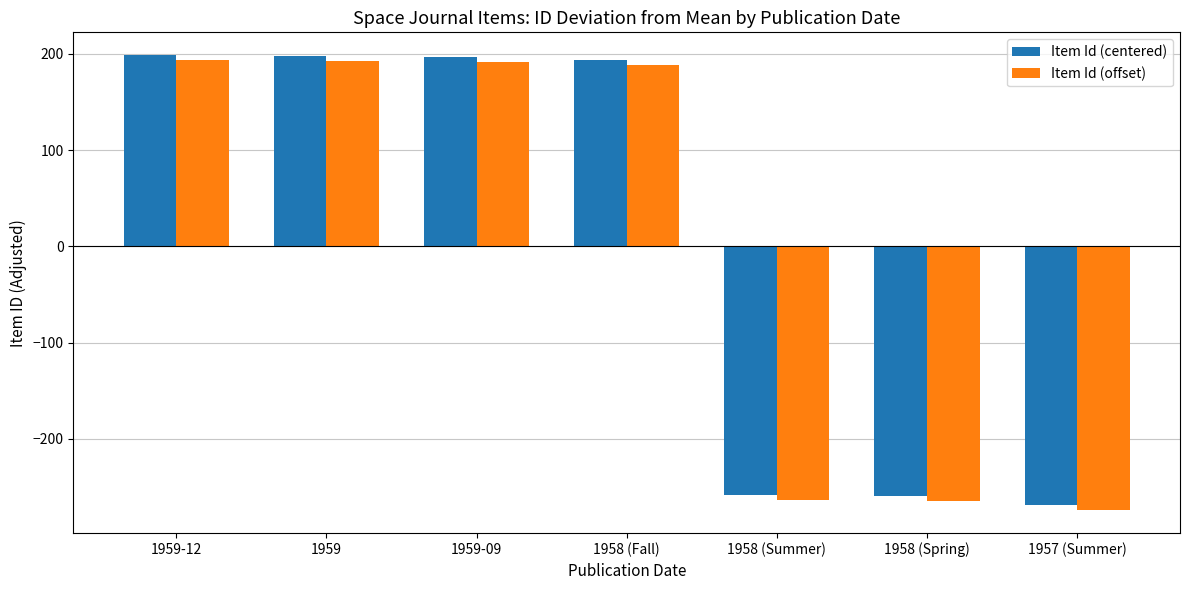

What is the sum of the Item Id (centered) values at 1958 (Summer) and 1958 (Fall)?

-64.6